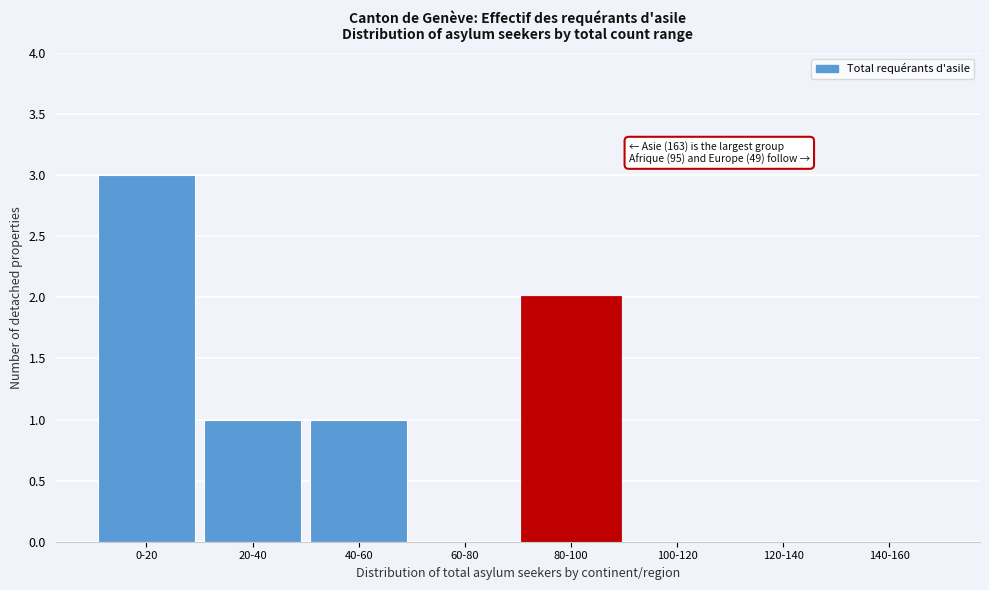

Reading right to left, transcribe all the data shown in this chart.

140-160=0	120-140=0	100-120=0	80-100=2	60-80=0	40-60=1	20-40=1	0-20=3